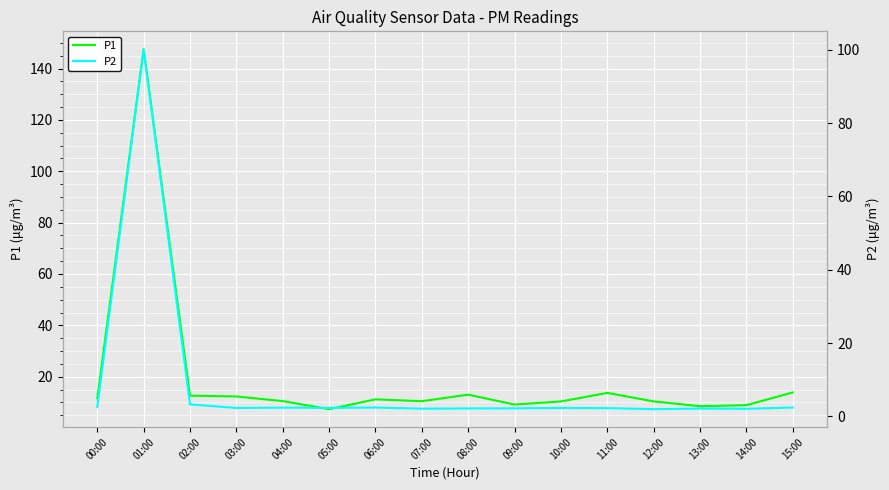

What position from the left is 15:00?

16